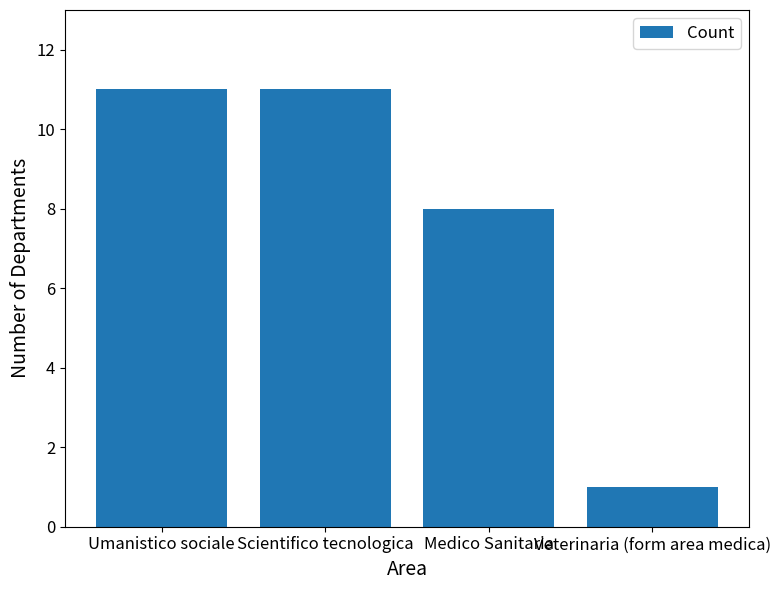

Reading left to right, transcribe all the data shown in this chart.

11	11	8	1